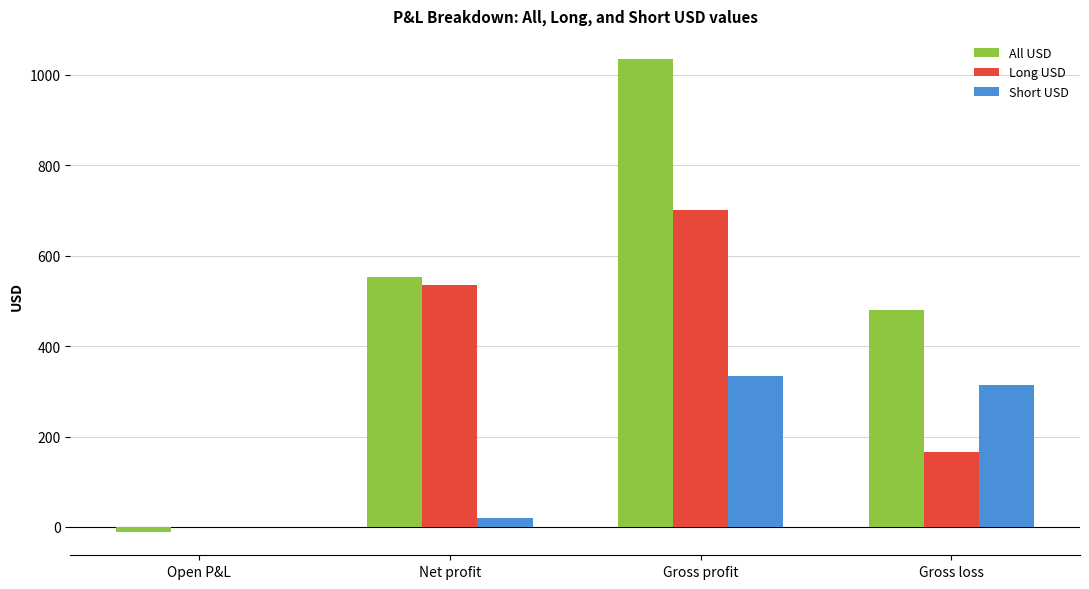

How many groups of bars are there?

4